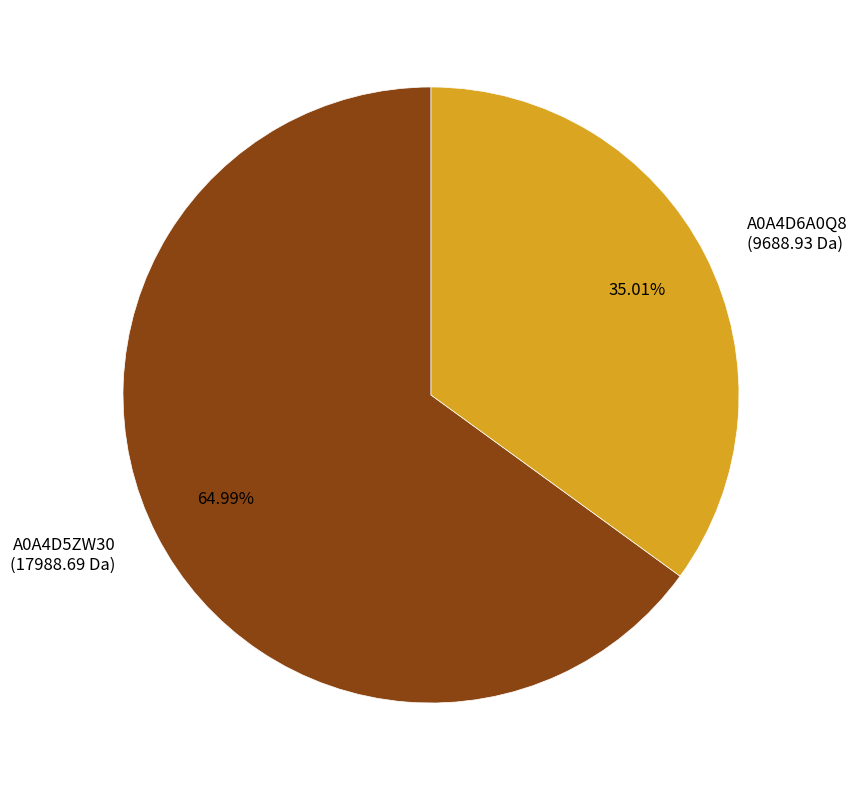

How many slices are in this pie chart?

2